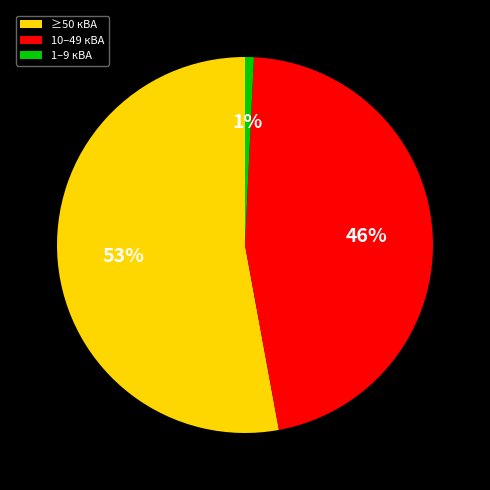

Between ≥50 кВА and 1–9 кВА, which is larger?

≥50 кВА